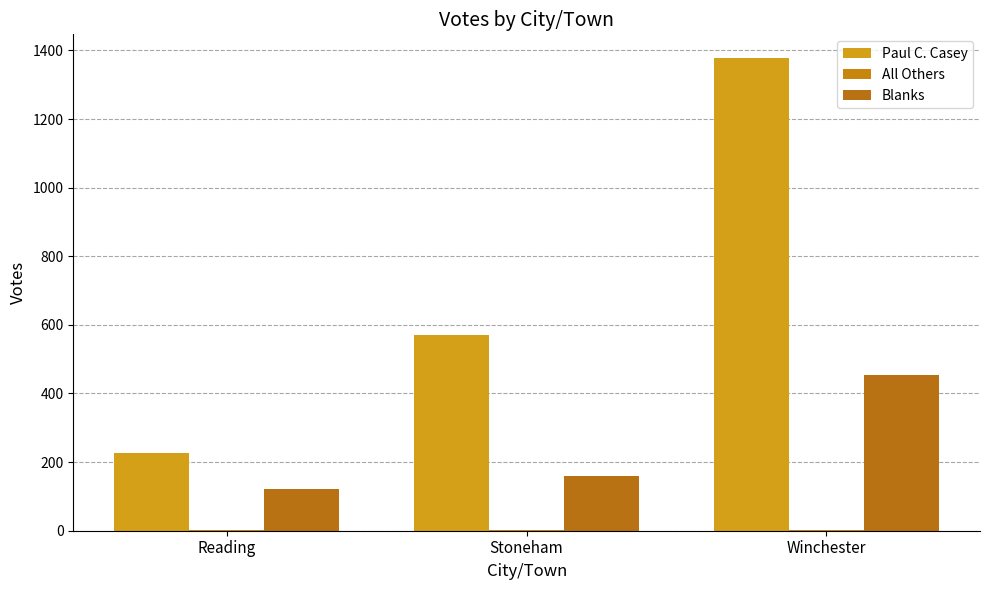

Count the number of categories in the chart.

3